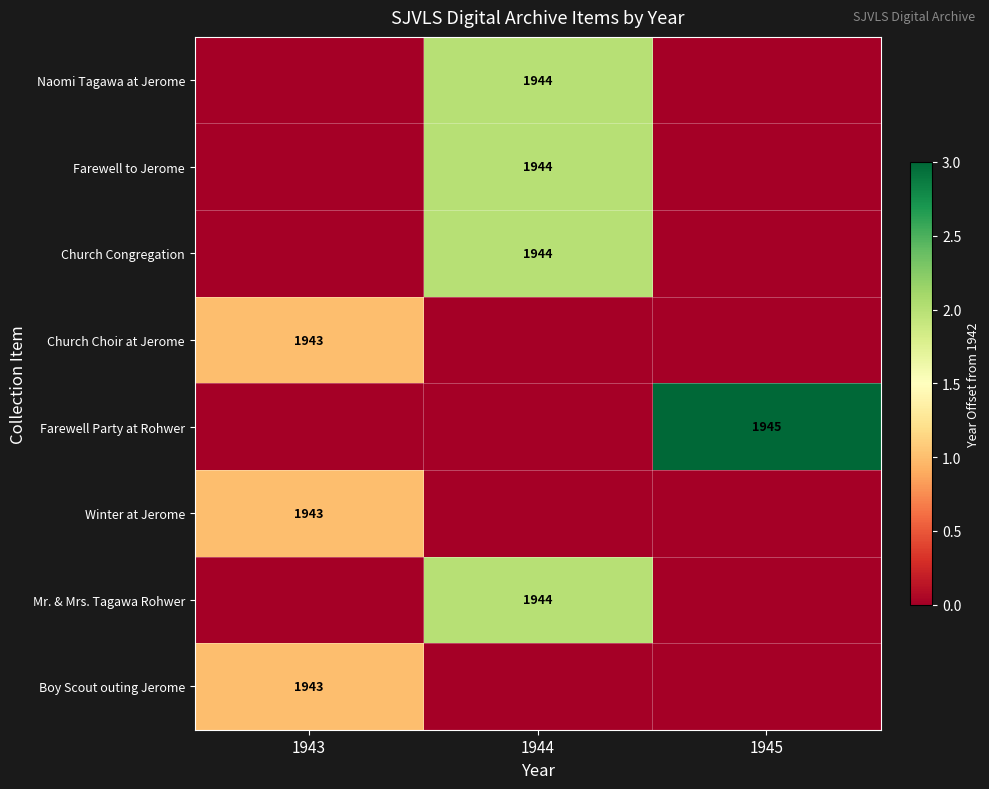

How many data points does each series have?

3